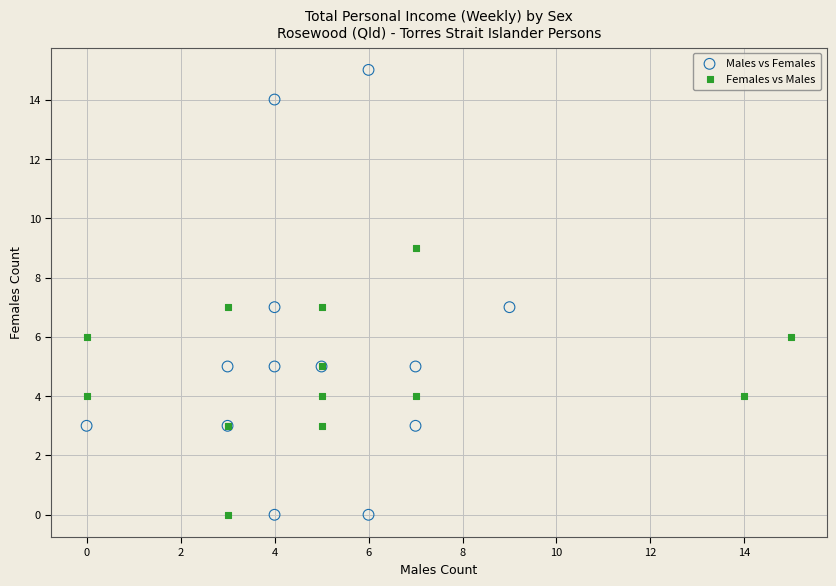

Which series contains the highest Y value?

Males vs Females